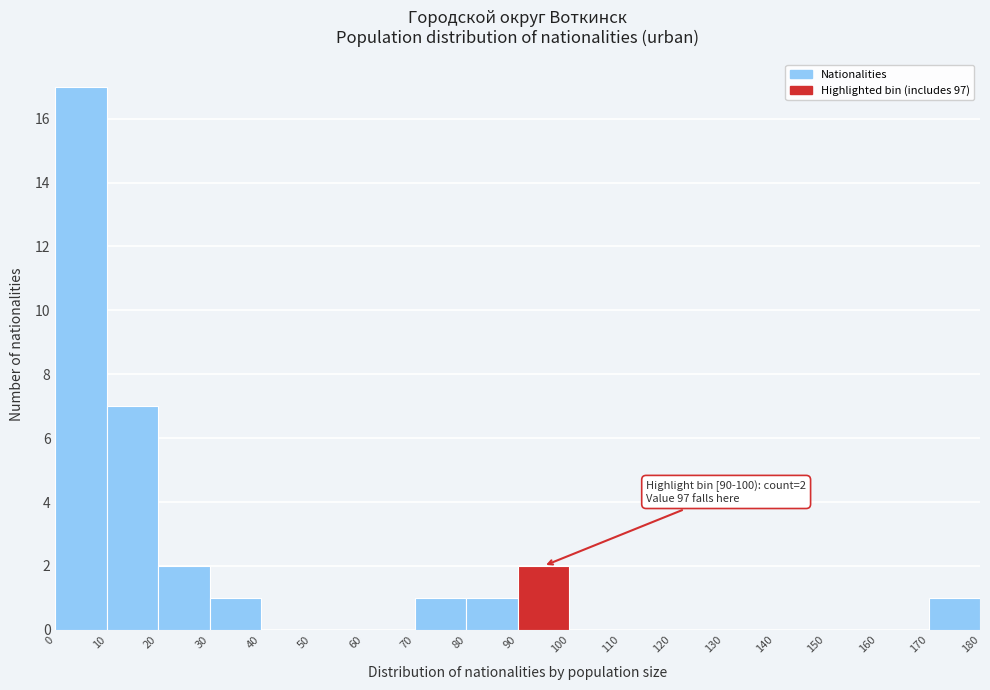

Over which range of the x-axis is the bar tallest?

0 to 10